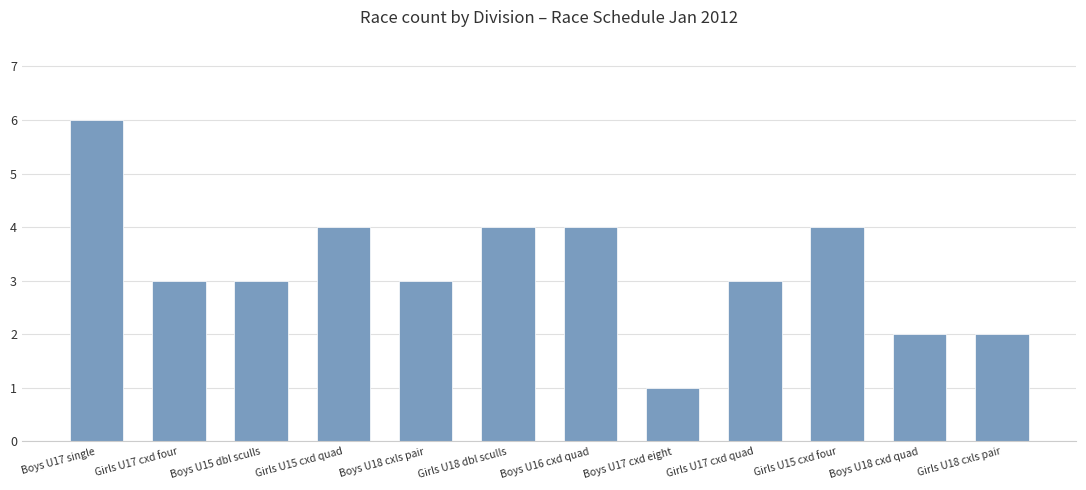

What is the sum of all values?

39